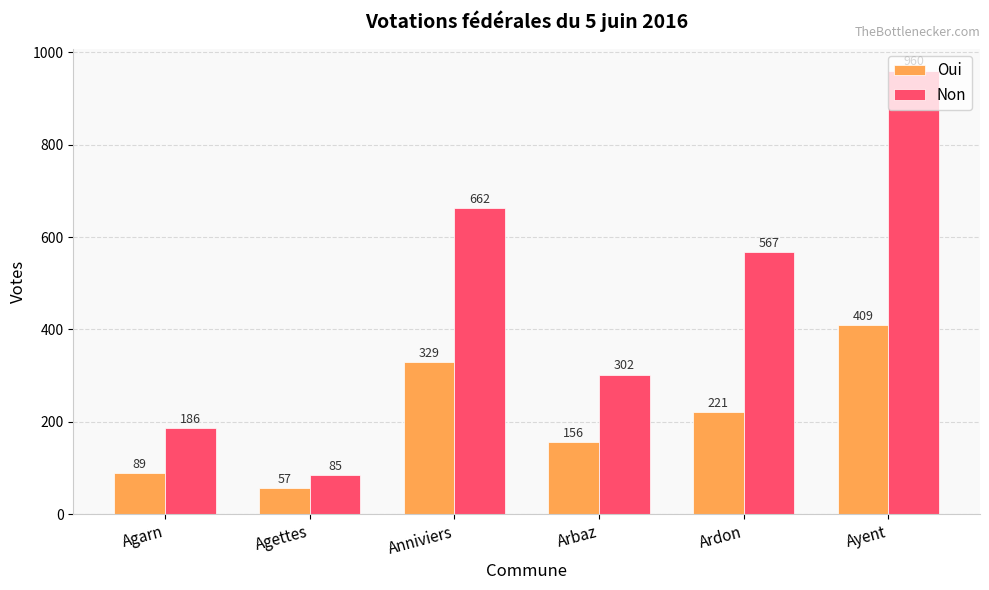

Which series changed the most between Agarn and Ayent?

Non